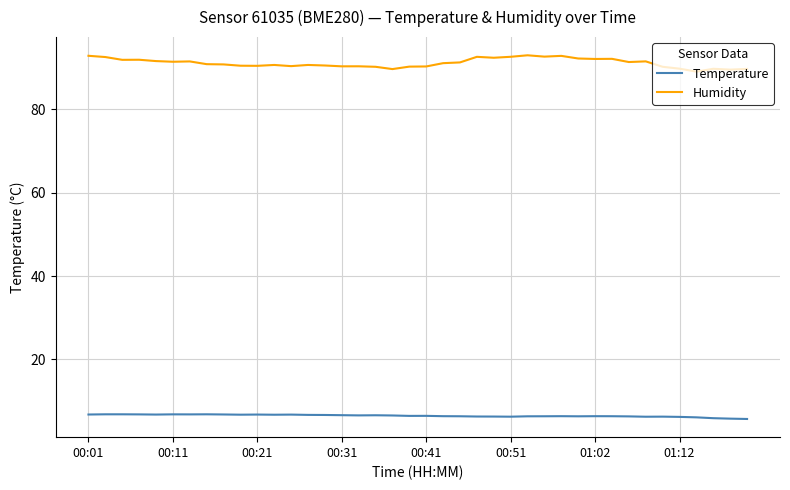

What is the maximum value for Humidity?

93.0